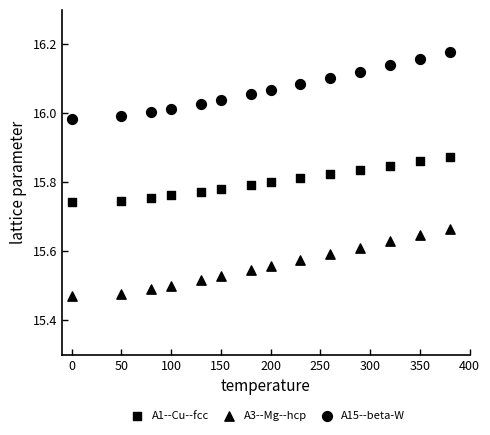

How many data points are displayed?

42